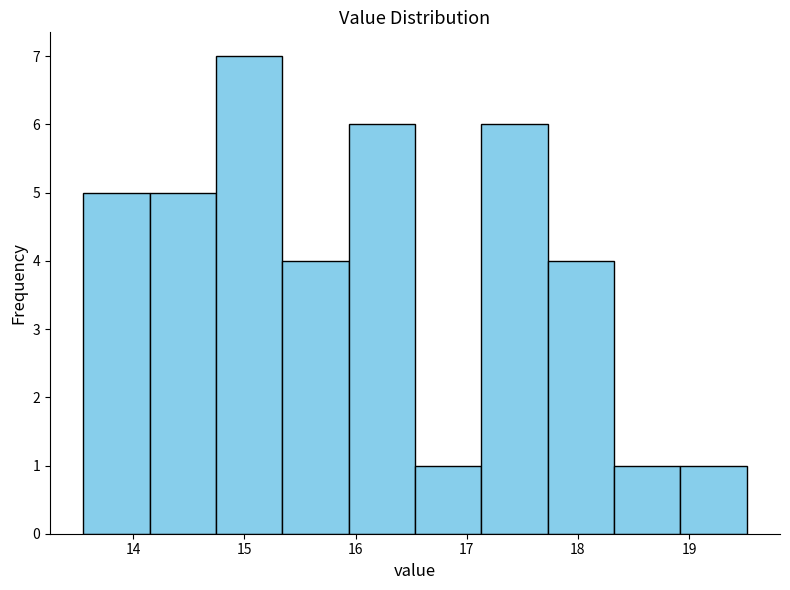

Reading left to right, transcribe this chart: for each bar, give the range it covers on the x-axis and its height. Neither the bar edges nor the heights are printed on the chart, so give them approximately, as read against the axes.

13.6 to 14.1: 5
14.1 to 14.7: 5
14.7 to 15.3: 7
15.3 to 15.9: 4
15.9 to 16.5: 6
16.5 to 17.1: 1
17.1 to 17.7: 6
17.7 to 18.3: 4
18.3 to 18.9: 1
18.9 to 19.5: 1